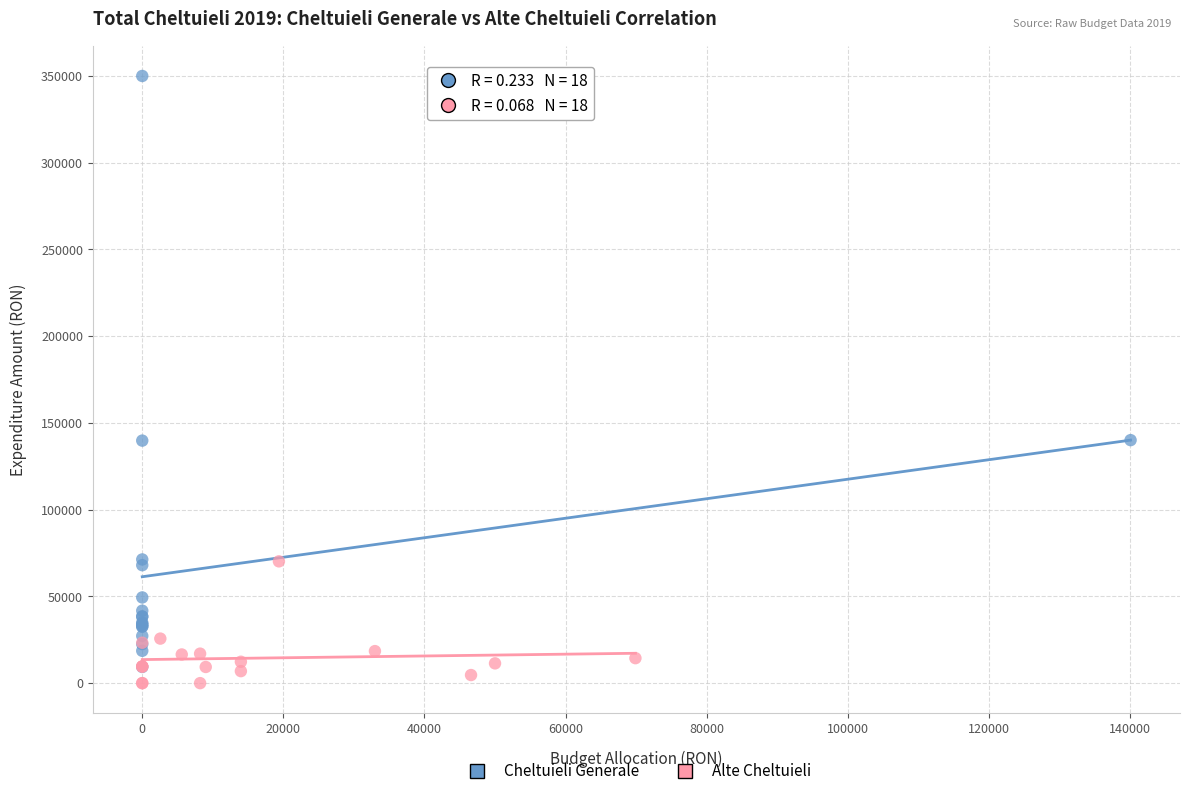

Which series contains the highest Y value?

Cheltuieli Generale